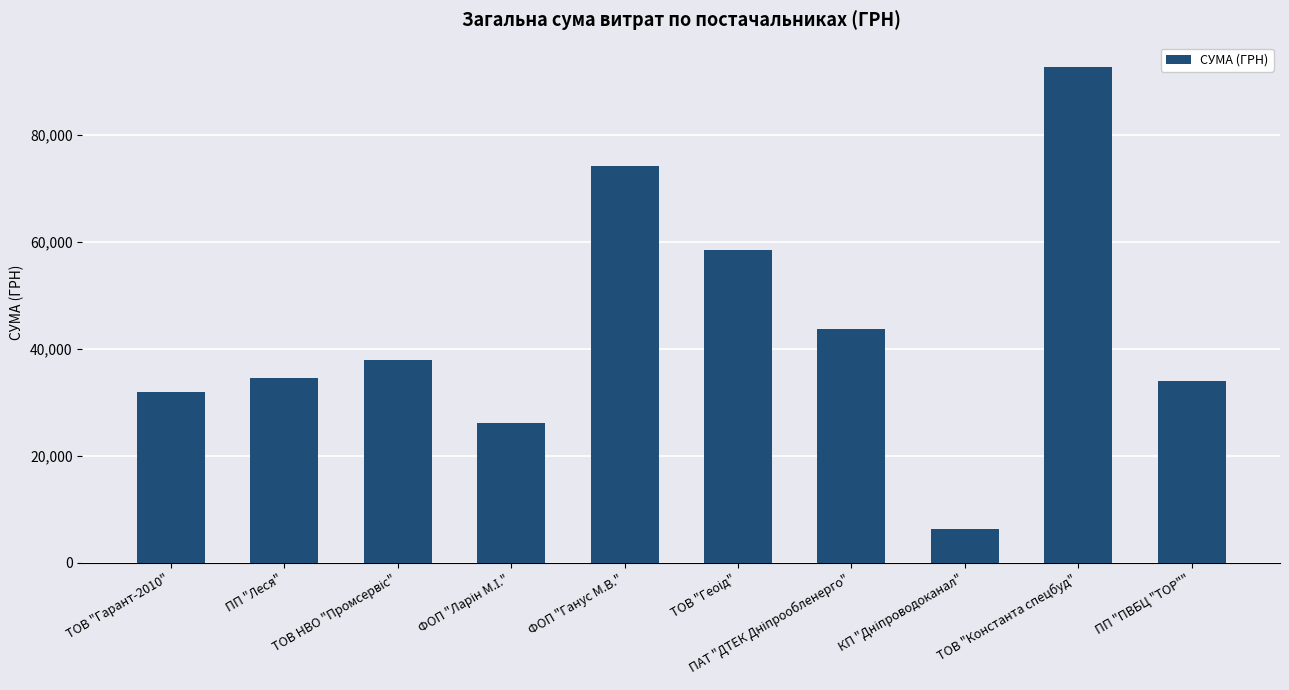

What is the change in value from ТОВ "Гарант-2010" to ФОП "Ганус М.В."?

+42342.4